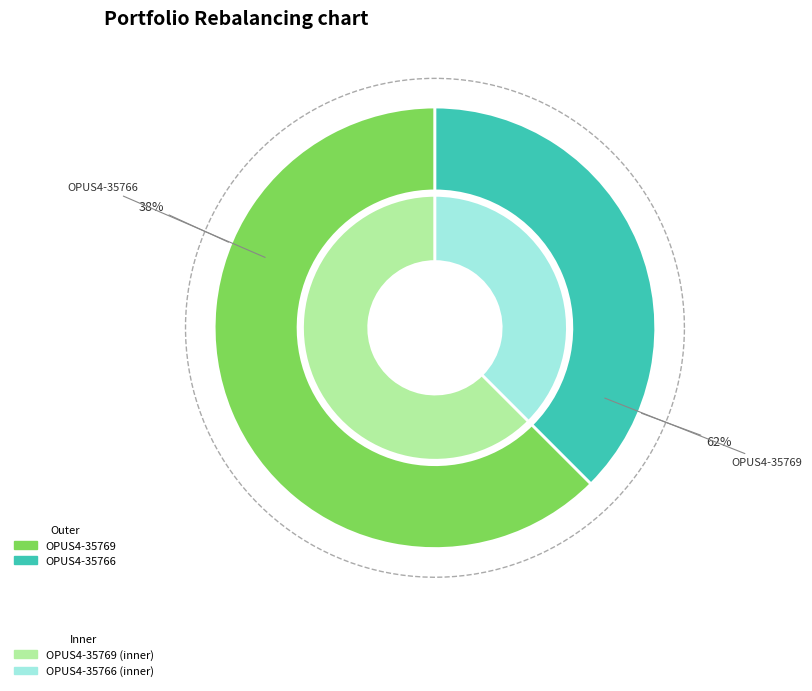

Count the number of slices in the pie.

2